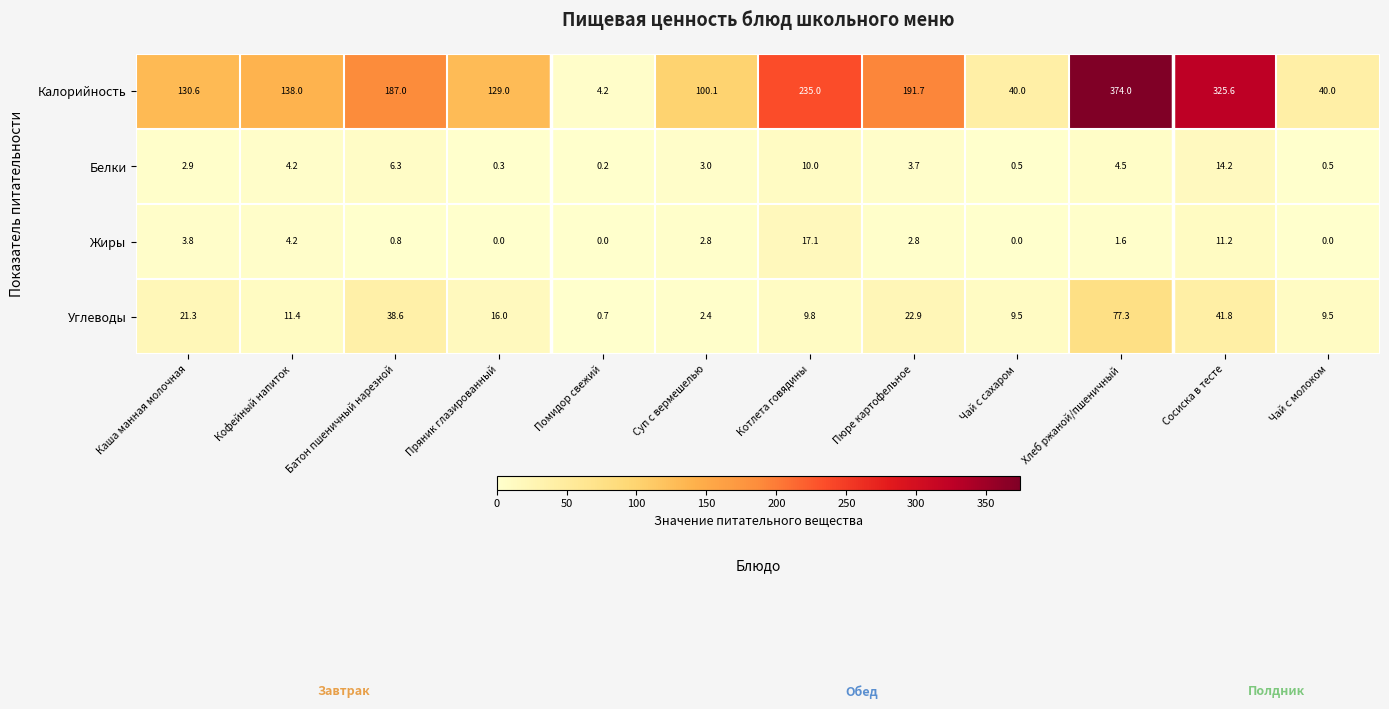

What is the sum of all Жиры values?

44.3